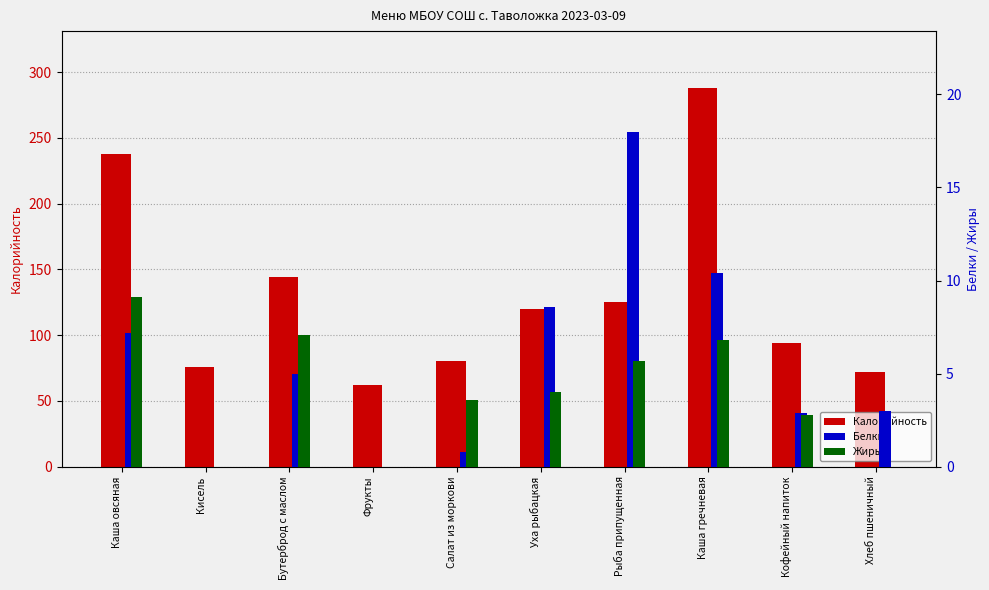

What is the difference between the highest and lowest values at Бутерброд с маслом?

139.0